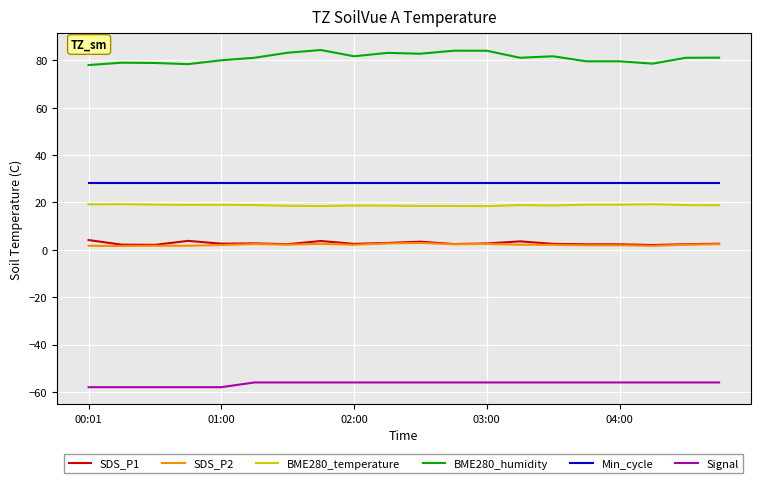

Count the number of data series in this chart.

6